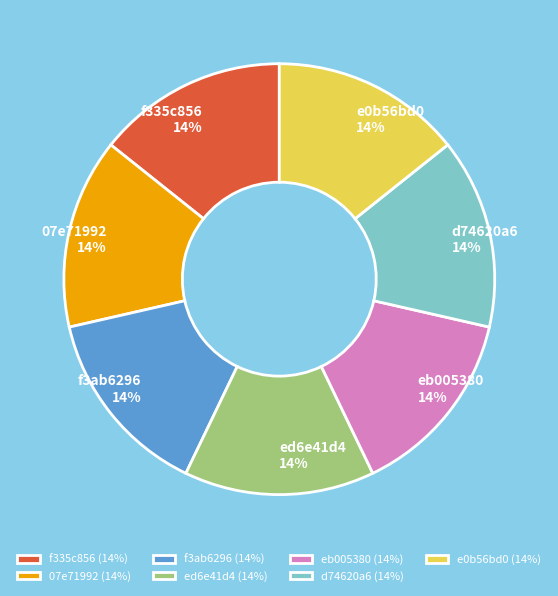

Combined, do d74620a6 and eb005380 account for over 50%?

No